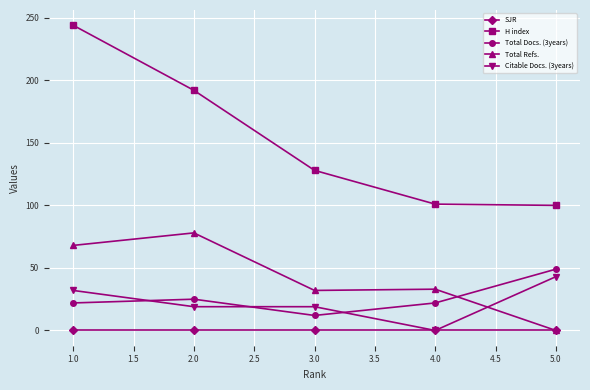

True or false: H index and Citable Docs. (3years) intersect in this chart.

False